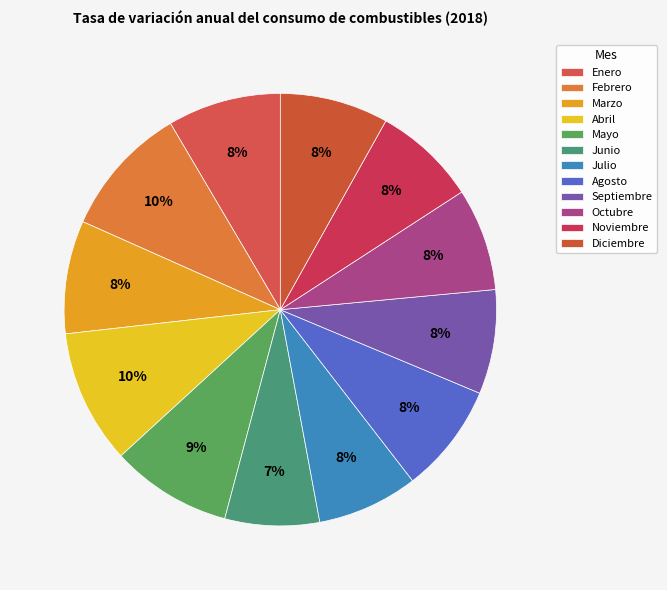

Is it true that Octubre is 2% of the pie?

False